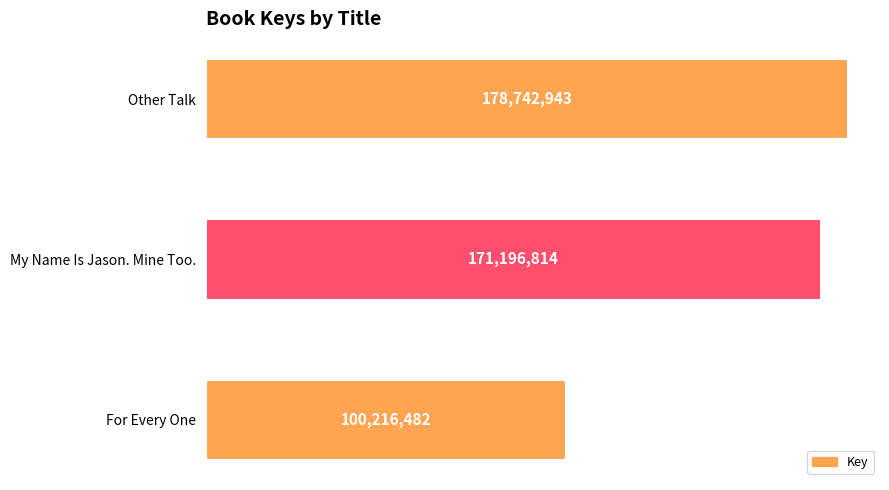

What is the minimum value shown in the chart?

100216482